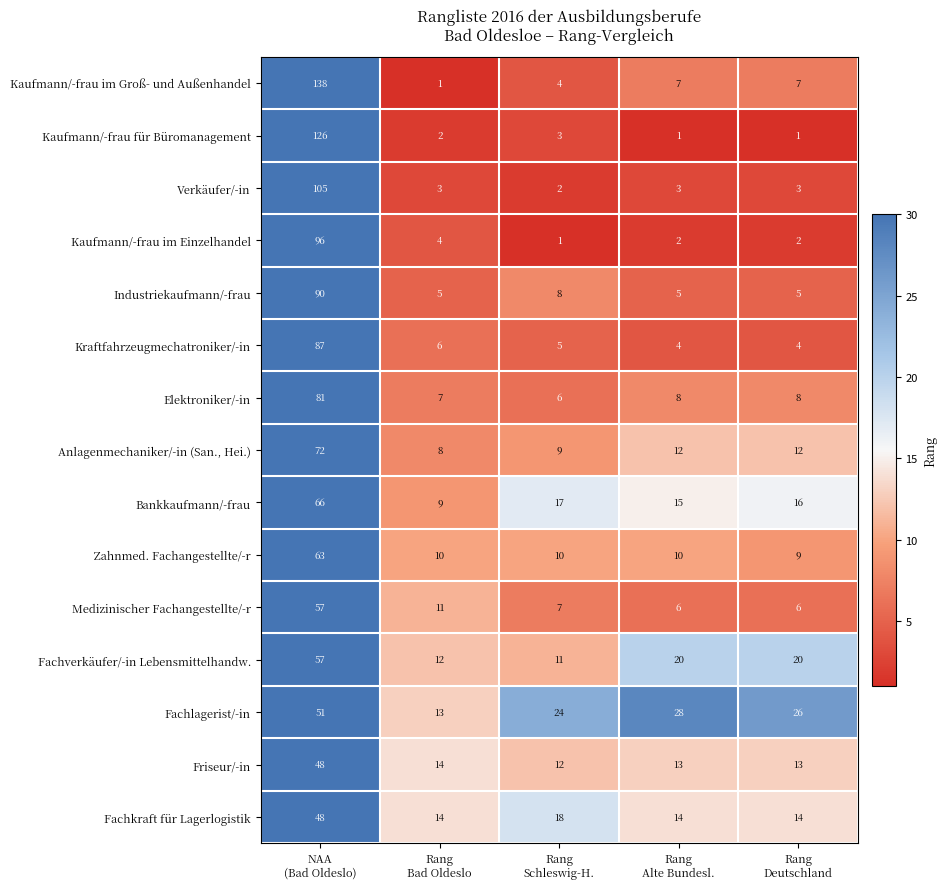

Which series has the widest spread of values?

Kaufmann/-frau im Groß- und Außenhandel